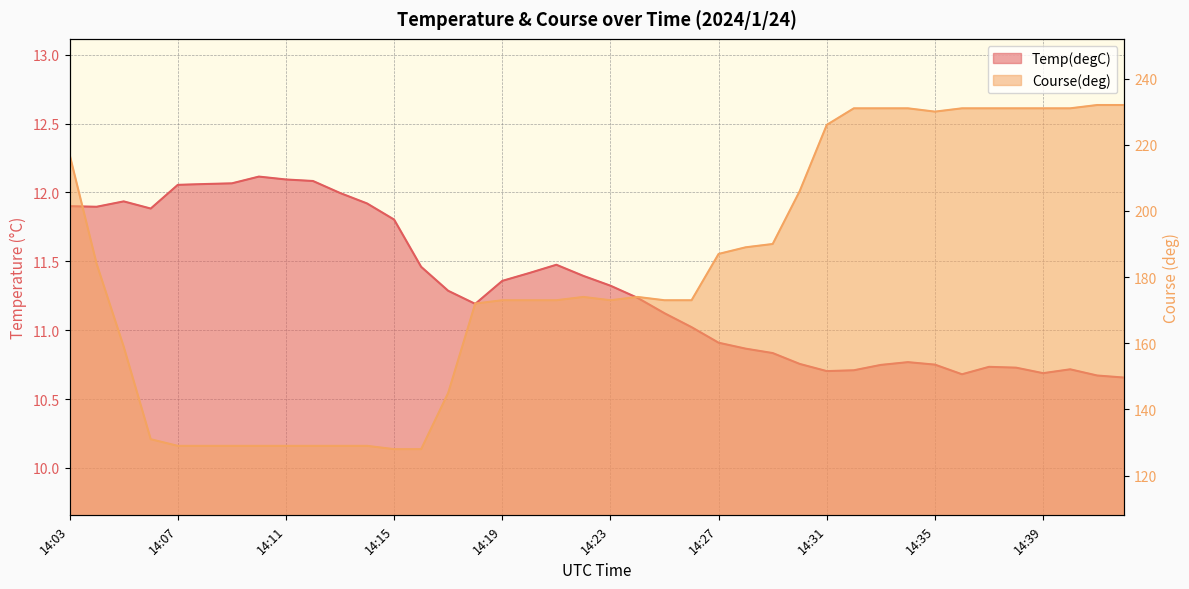

Which series has the largest range (max minus min)?

Course(deg)